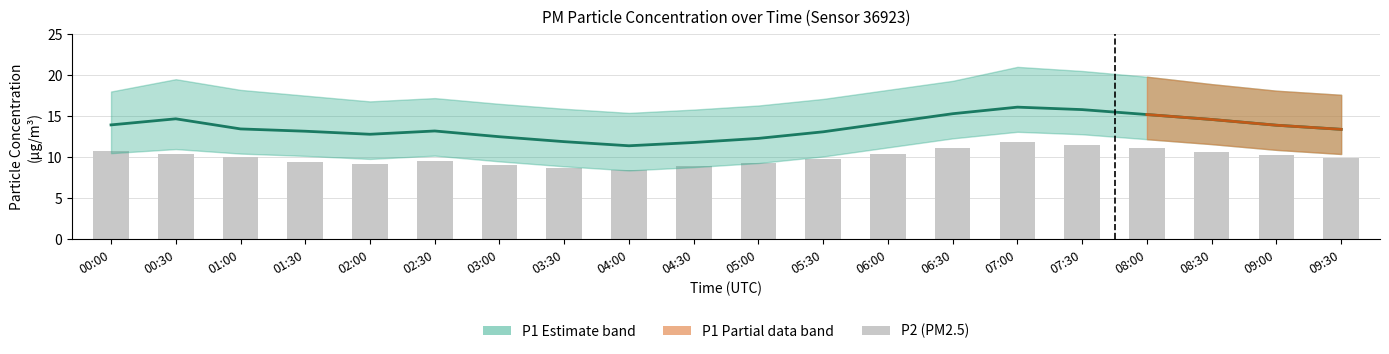

How many values in the P2 series exceed 10?

9